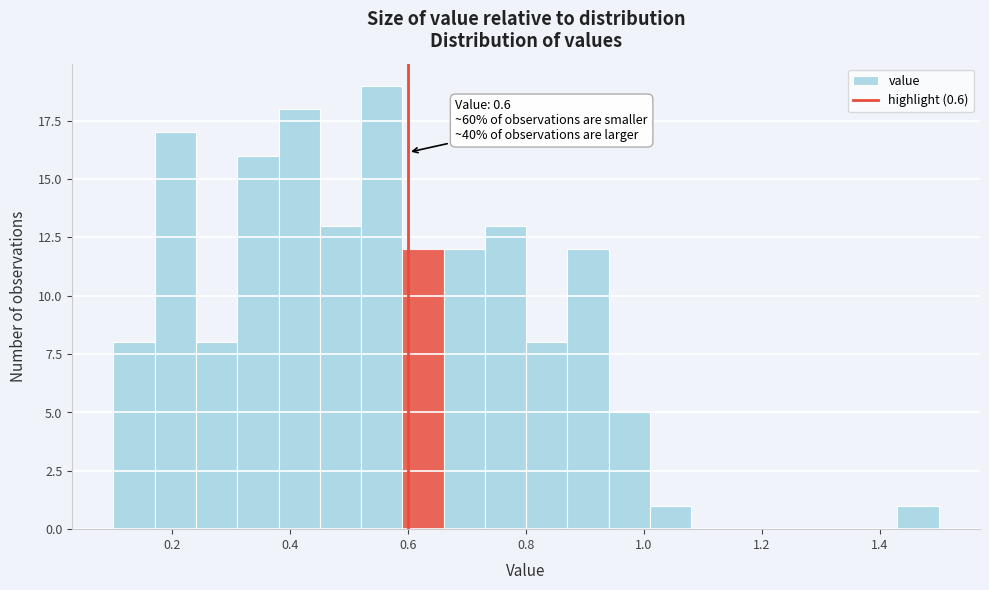

Around what value on the x-axis is the tallest bar? Give the approximate position of its centre, as read against the axis.

0.56